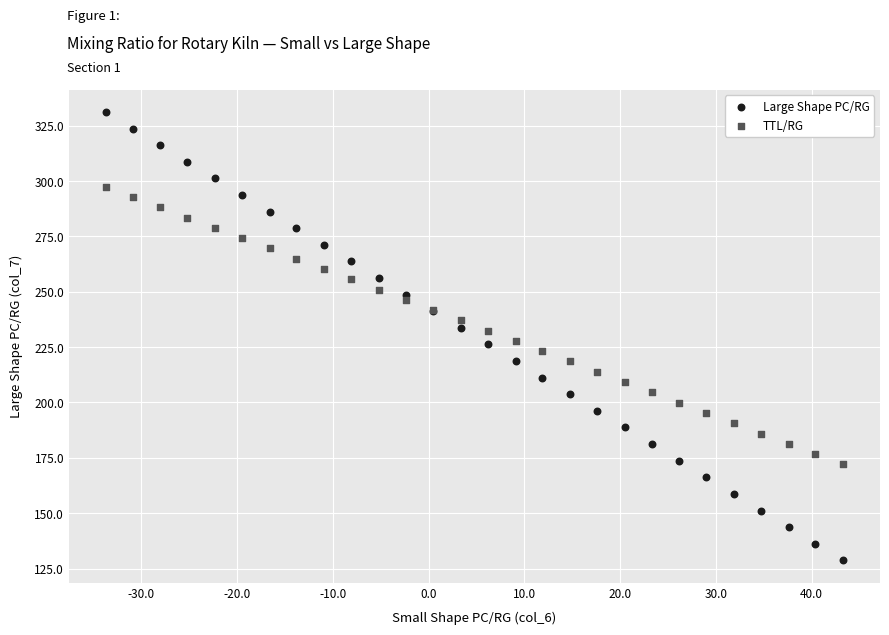

Which series reaches the minimum Y coordinate?

Large Shape PC/RG